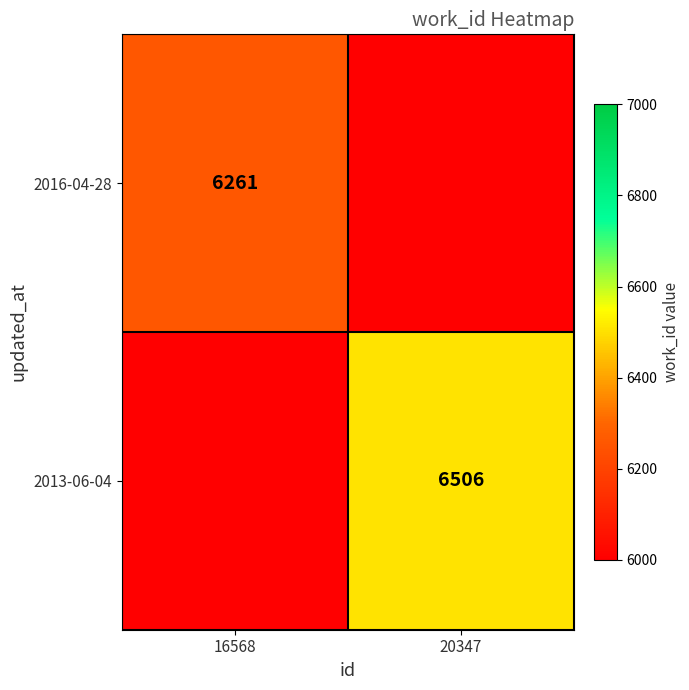

The 2013-06-04 series shows 6506 at 20347. True or false?

True